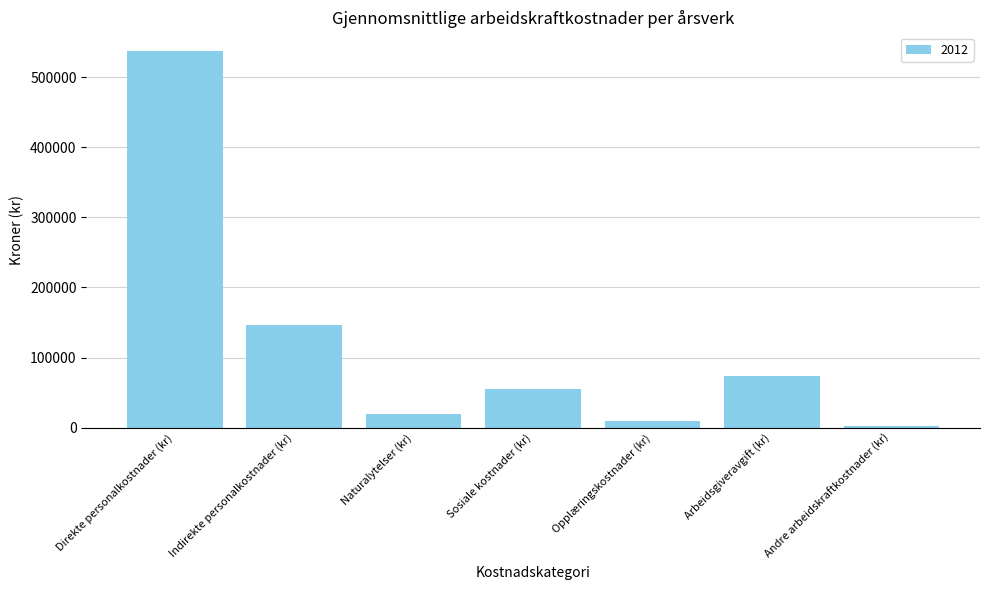

Reading left to right, transcribe all the data shown in this chart.

Direkte personalkostnader (kr)=537400	Indirekte personalkostnader (kr)=146500	Naturalytelser (kr)=18900	Sosiale kostnader (kr)=55800	Opplæringskostnader (kr)=9200	Arbeidsgiveravgift (kr)=73600	Andre arbeidskraftkostnader (kr)=2500